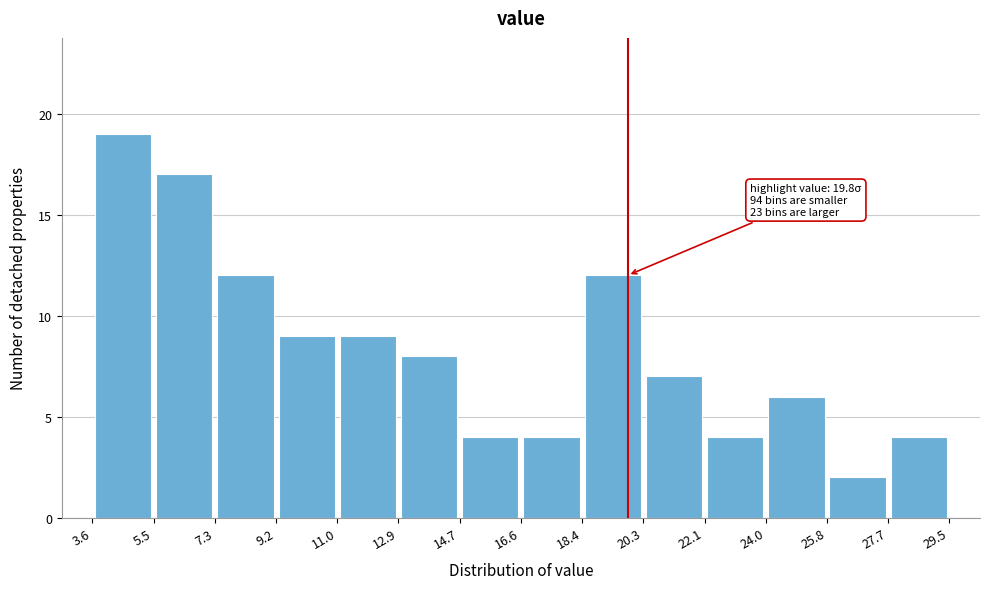

Over which range of the x-axis is the bar tallest?

3.6 to 5.5